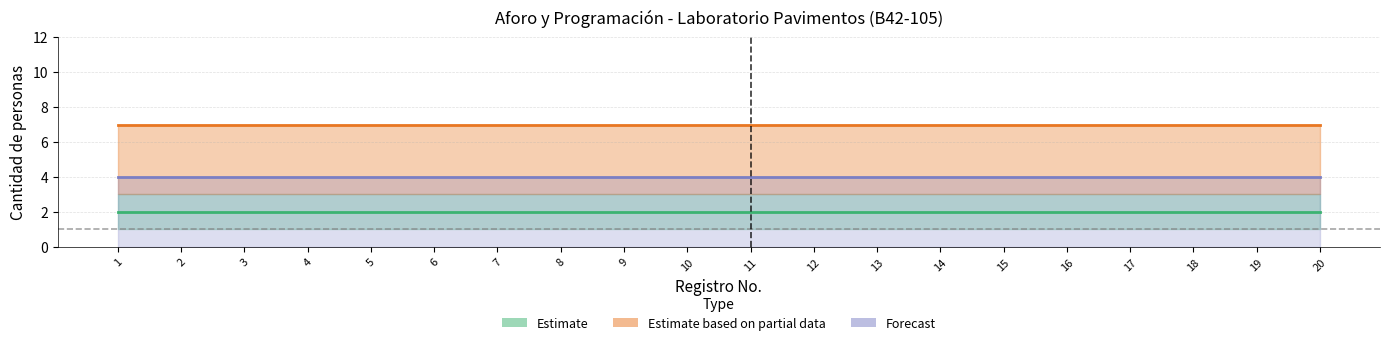

The value of DOC at 10 is 2. True or false?

False